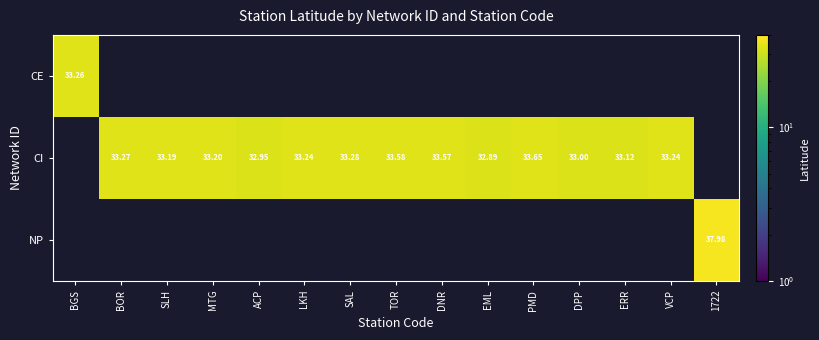

Is the value of NP at BGS greater than the value of CI at SLH?

No